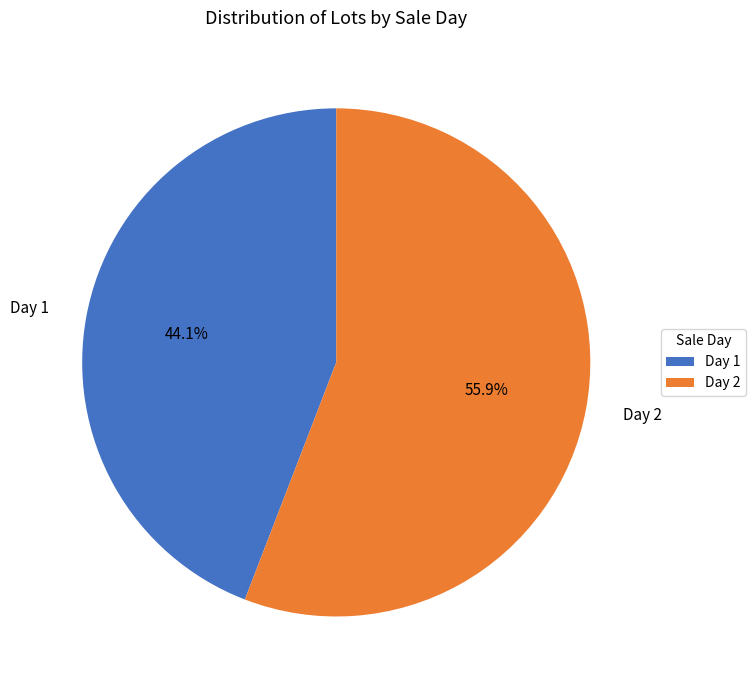

True or false: Day 2 accounts for 66% of the total.

False